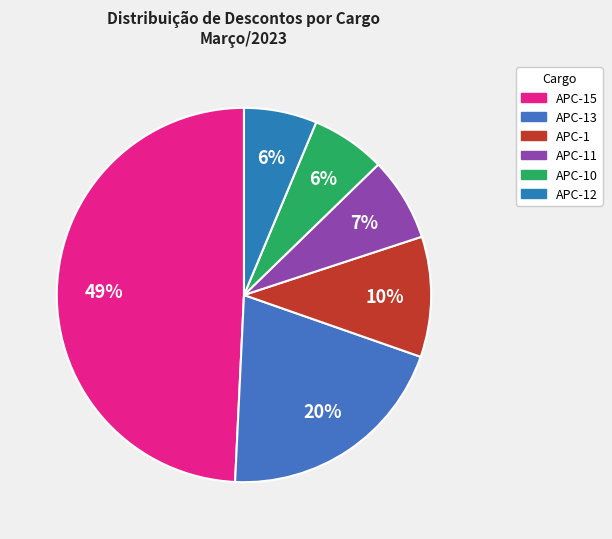

How many slices are in this pie chart?

6